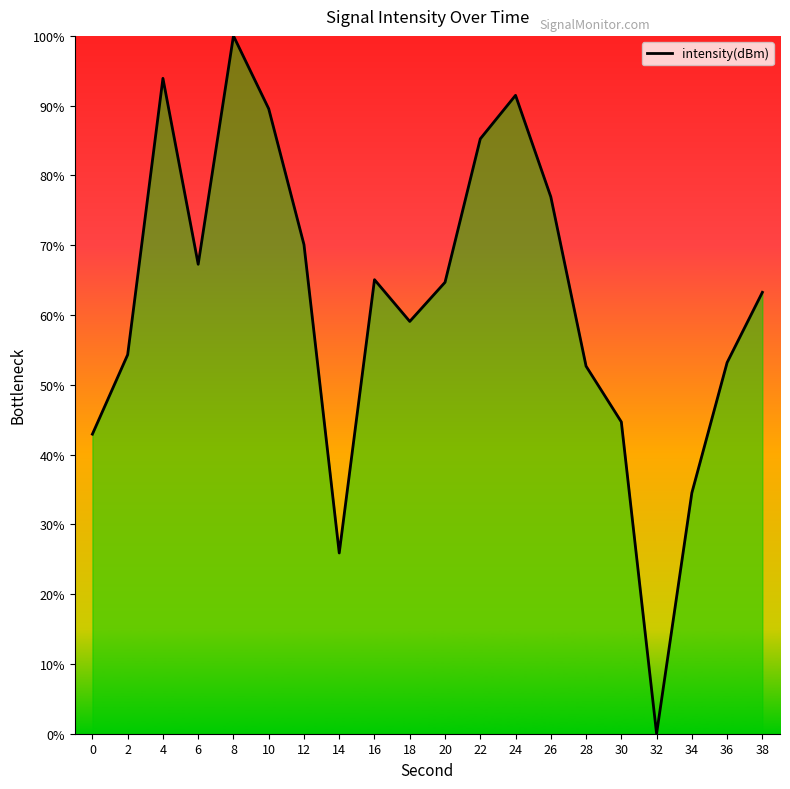

What is the approximate value at 4?

93.9